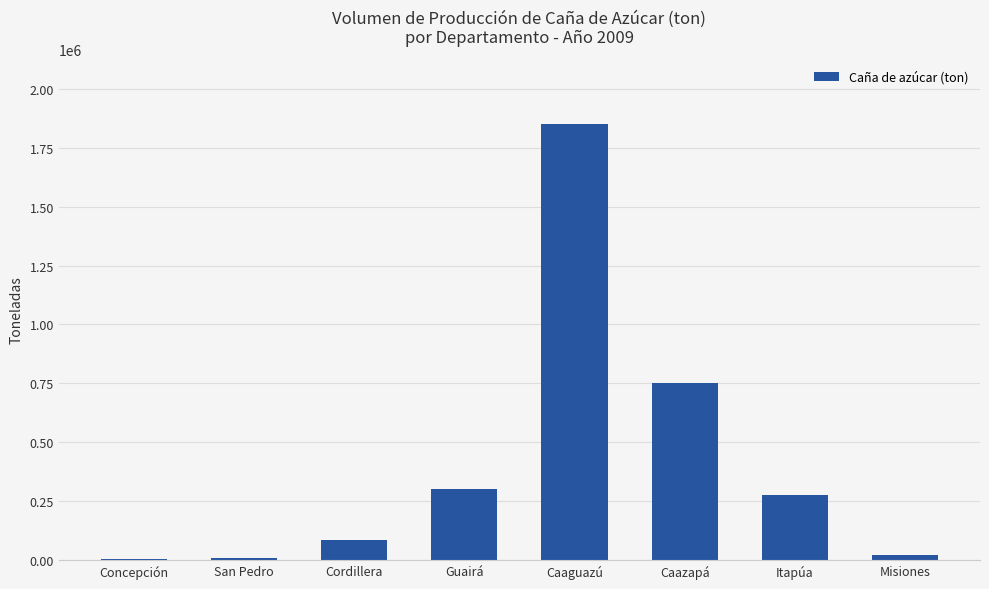

How many series are shown in this chart?

1